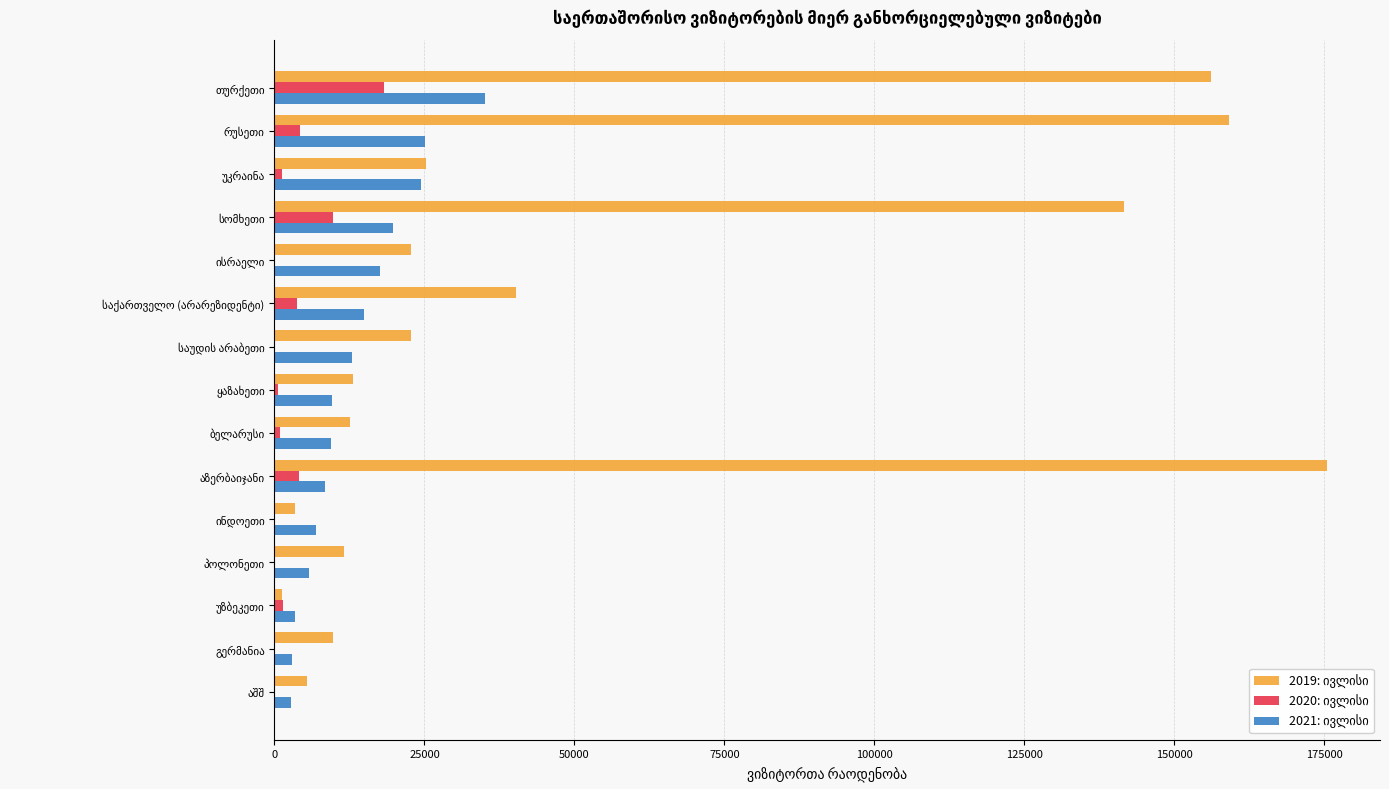

What is the greatest value displayed?

175499